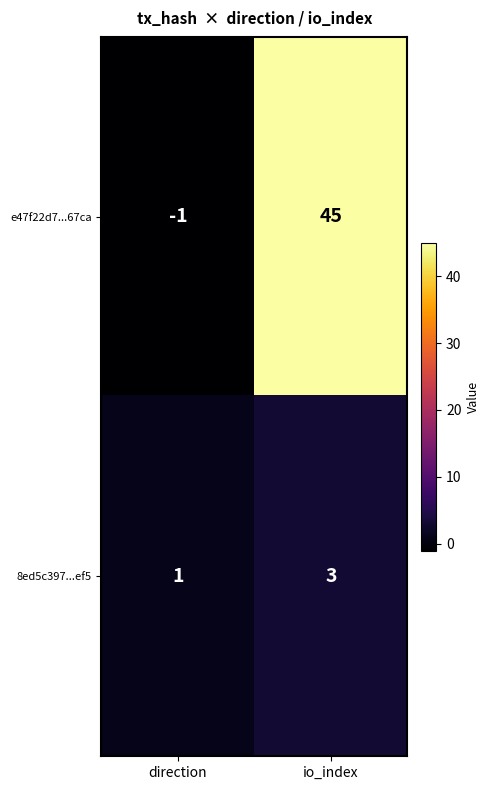

List the labels in order of 8ed5c397...ef5 value, largest first.

io_index, direction